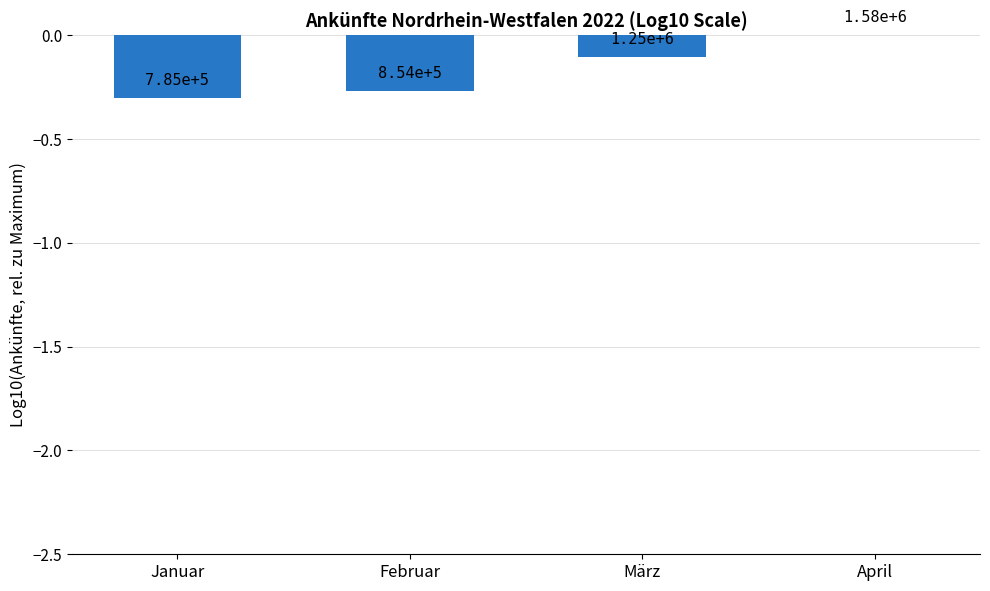

What is the sum of the values at April and Februar?

-0.3